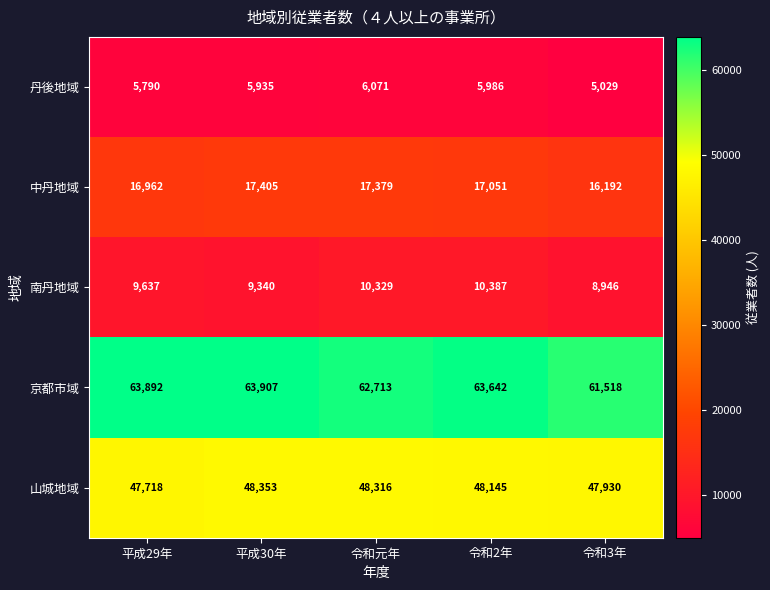

Reading right to left, extract all data points from this chart.

丹後地域: 5029	5986	6071	5935	5790
中丹地域: 16192	17051	17379	17405	16962
南丹地域: 8946	10387	10329	9340	9637
京都市域: 61518	63642	62713	63907	63892
山城地域: 47930	48145	48316	48353	47718